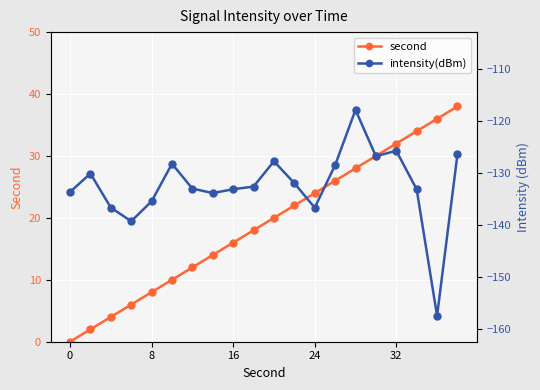

What is the difference between the maximum and minimum values in the second series?

38